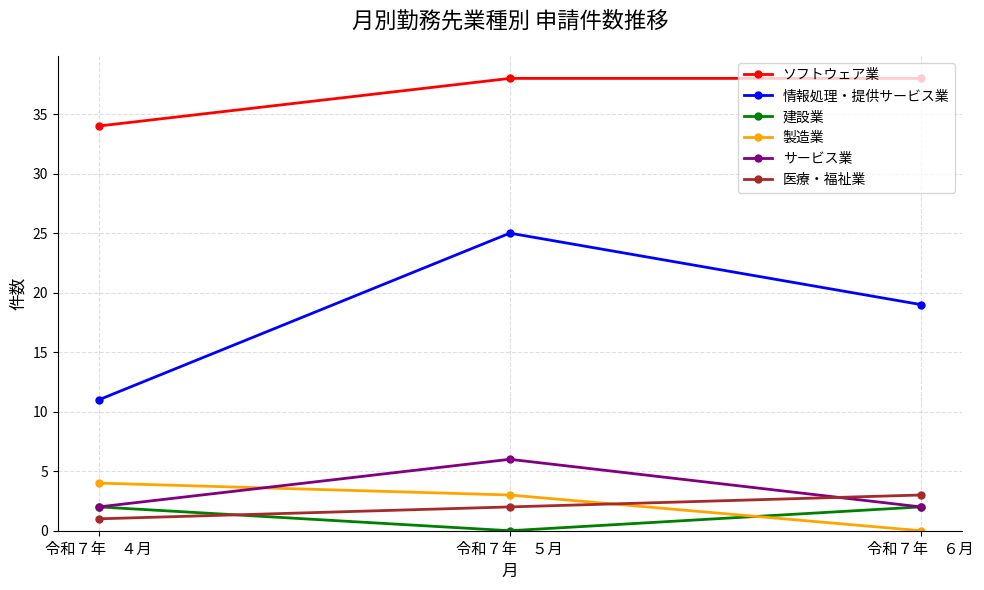

Is the value of ソフトウェア業 at 令和７年　５月 greater than the value of 医療・福祉業 at 令和７年　４月?

Yes